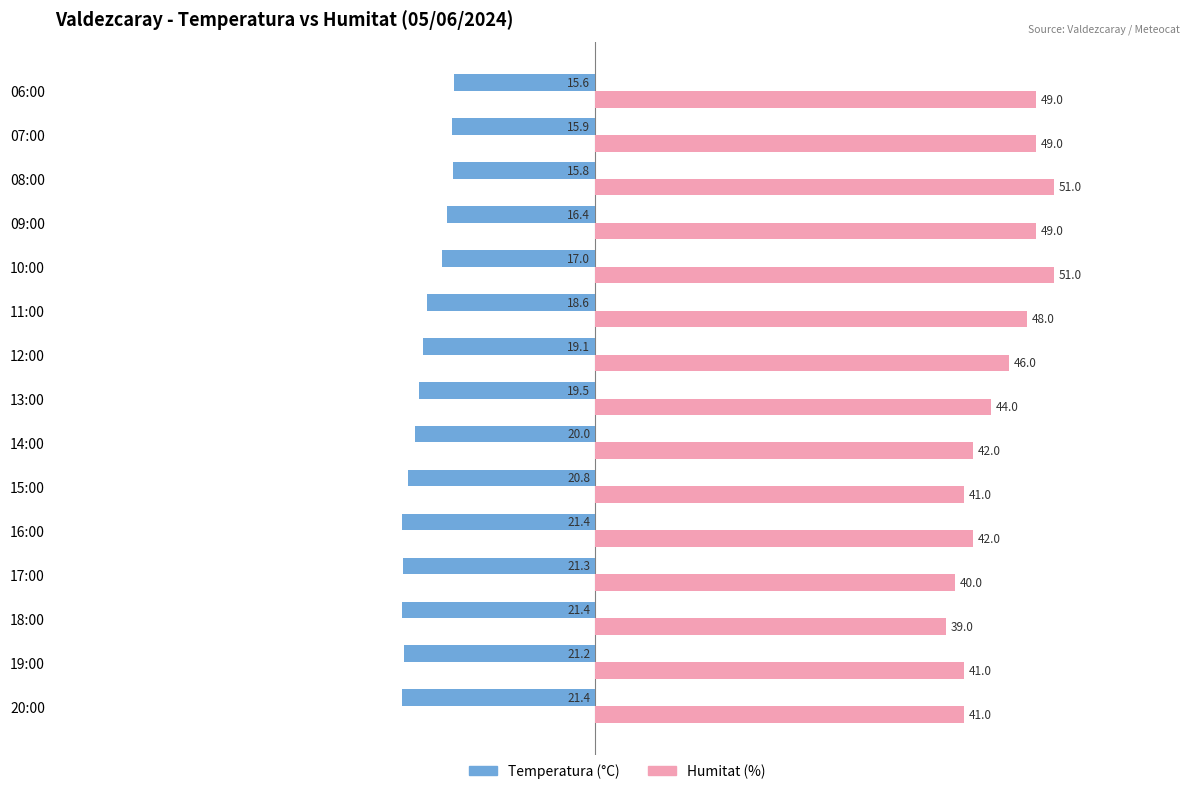

Rank the series by their average value, from highest to lowest.

Humitat (%), Temperatura (°C)